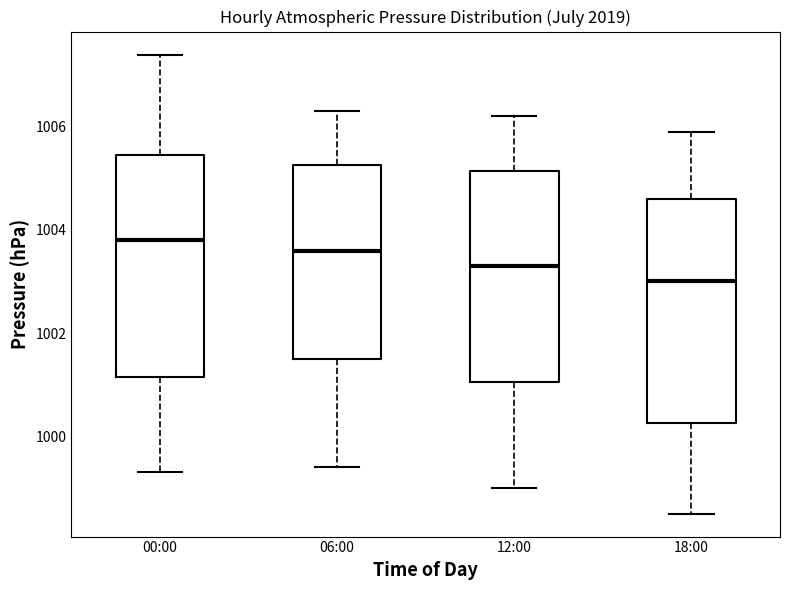

Where does the median line of the box for 18:00 sit on the y-axis? The values are not printed on the chart, so give them approximately, as read against the axis.

1003.0